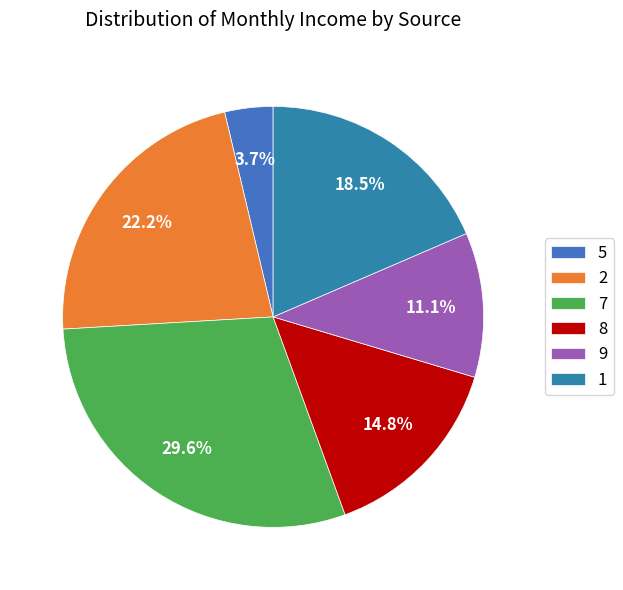

Count the number of slices in the pie.

6